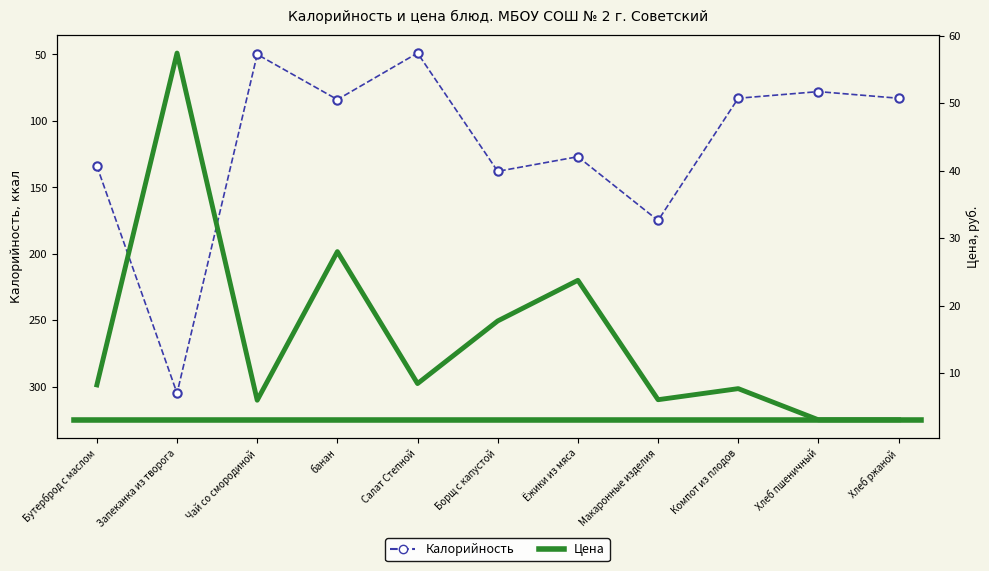

List the labels in order of Цена value, smallest first.

Хлеб пшеничный, Хлеб ржаной, Чай со смородиной, Макаронные изделия, Компот из плодов, Бутерброд с маслом, Салат Степной, Борщ с капустой, Ёжики из мяса, банан, Запеканка из творога